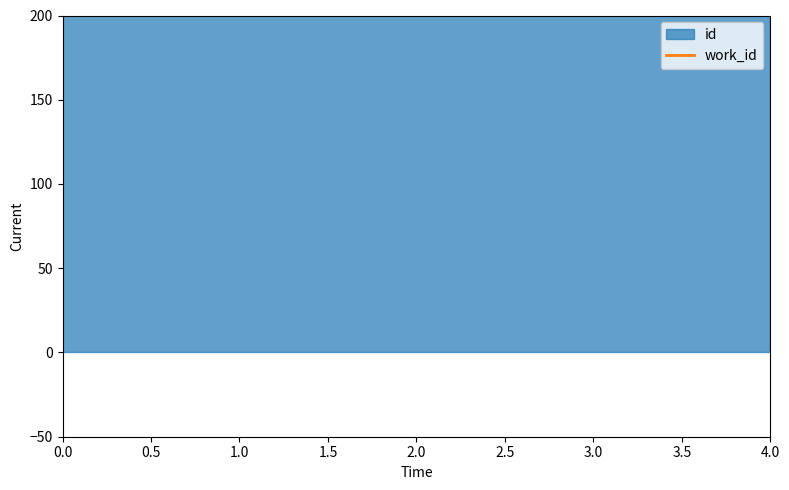

At which category does the chart reach its peak across all series?

4.0